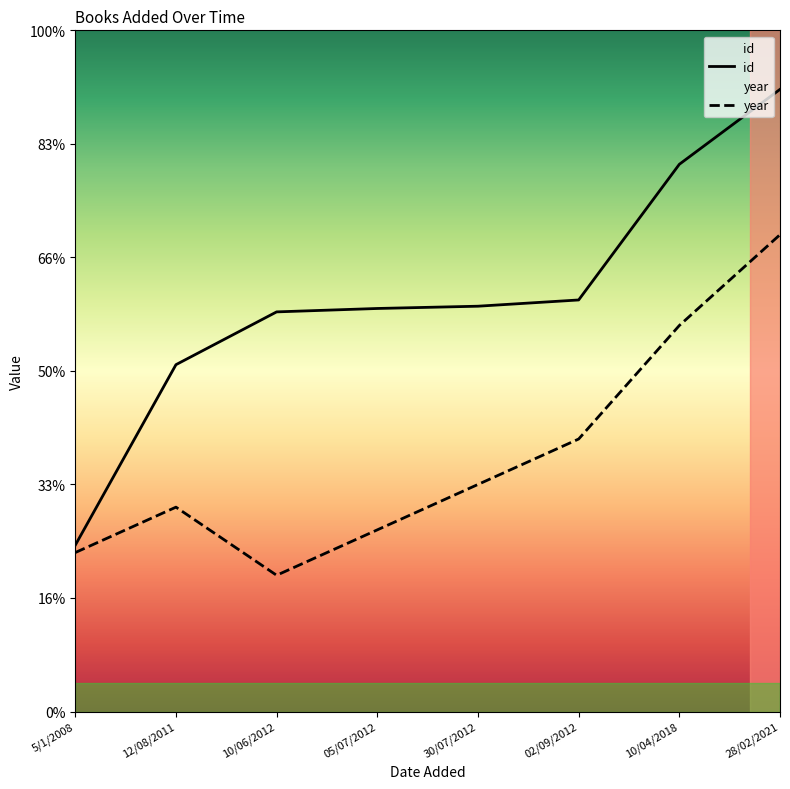

How many data points in year are less than 400?

4